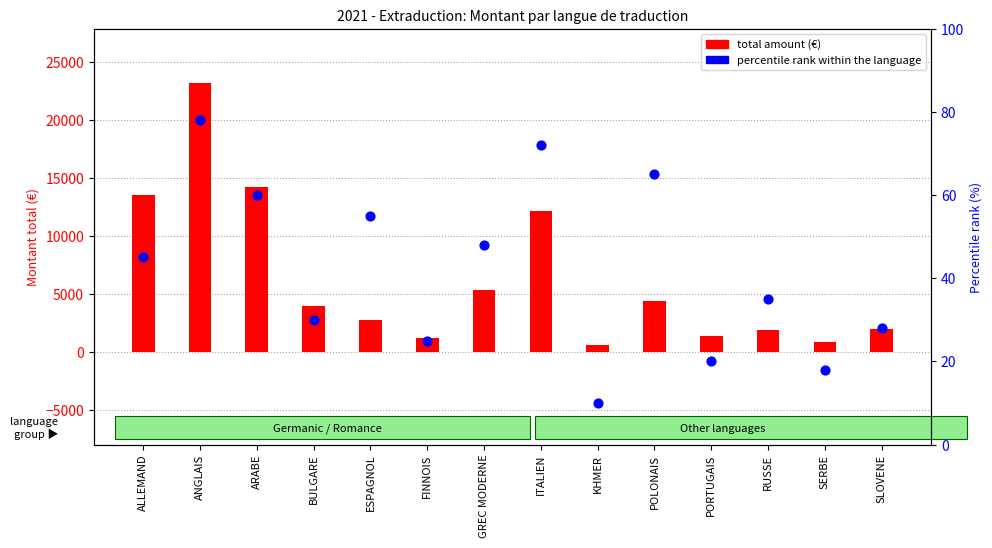

Which series reaches the minimum Y coordinate?

percentile rank within the language